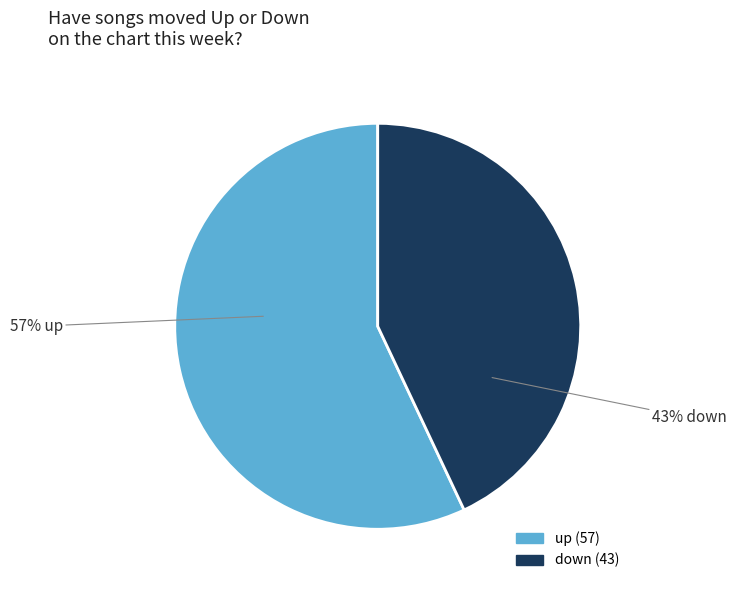

What percentage is the 57% up slice, to the nearest percent?

57%